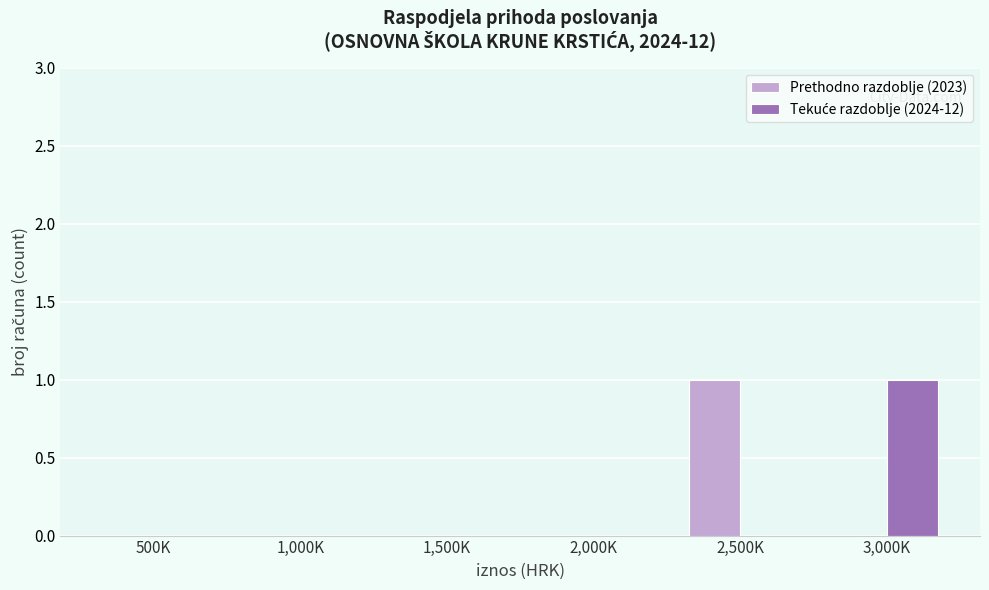

True or false: Prethodno razdoblje (2023) has a value of 0 at 3,000K.

True